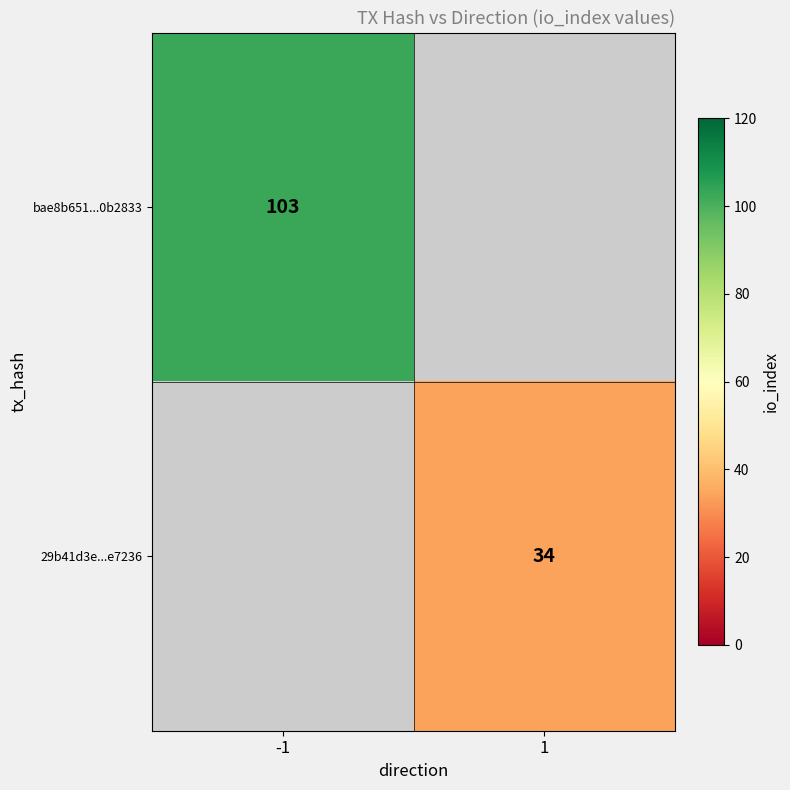

Is it true that 29b41d3e...e7236 equals 34 at 1?

True